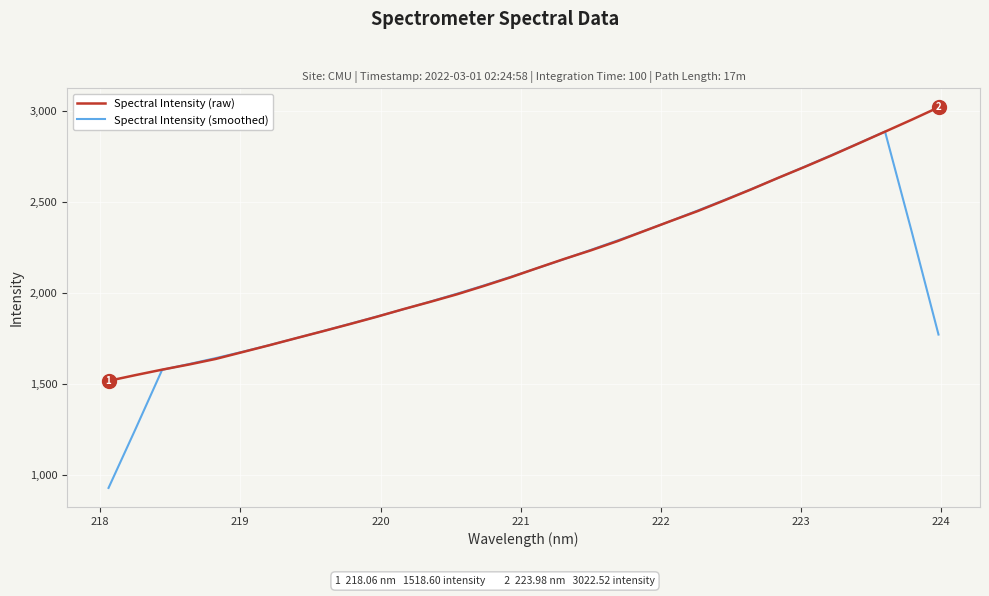

Which series has the largest range (max minus min)?

Spectral Intensity (smoothed)